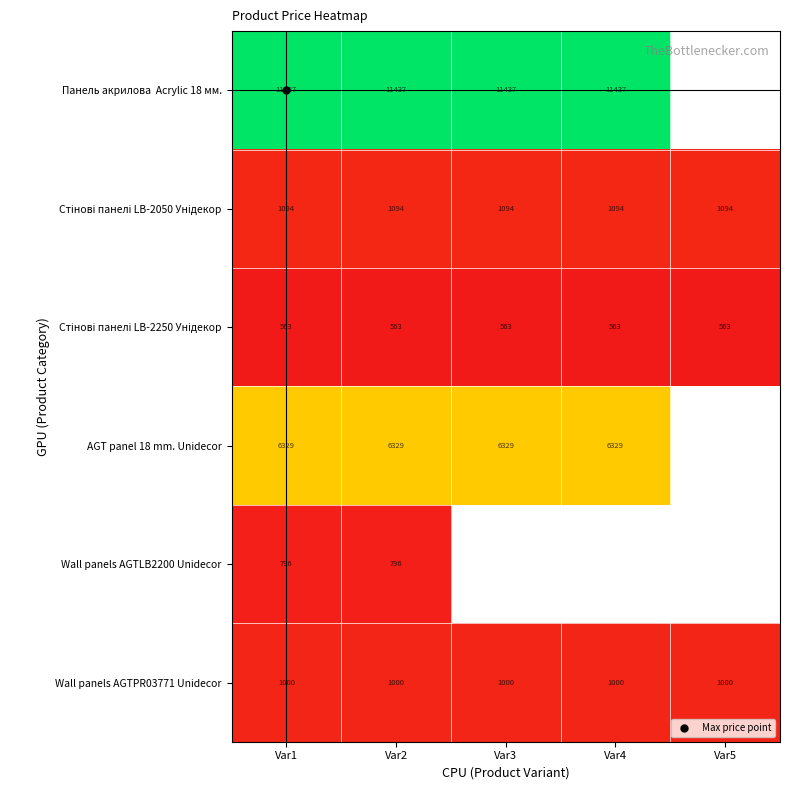

Rank the series at Var4 from lowest to highest value.

Стінові панелі LB-2250 Унідекор, Wall panels AGTPR03771 Unidecor, Стінові панелі LB-2050 Унідекор, AGT panel 18 mm. Unidecor, Панель акрилова Acrylic 18 мм., Wall panels AGTLB2200 Unidecor